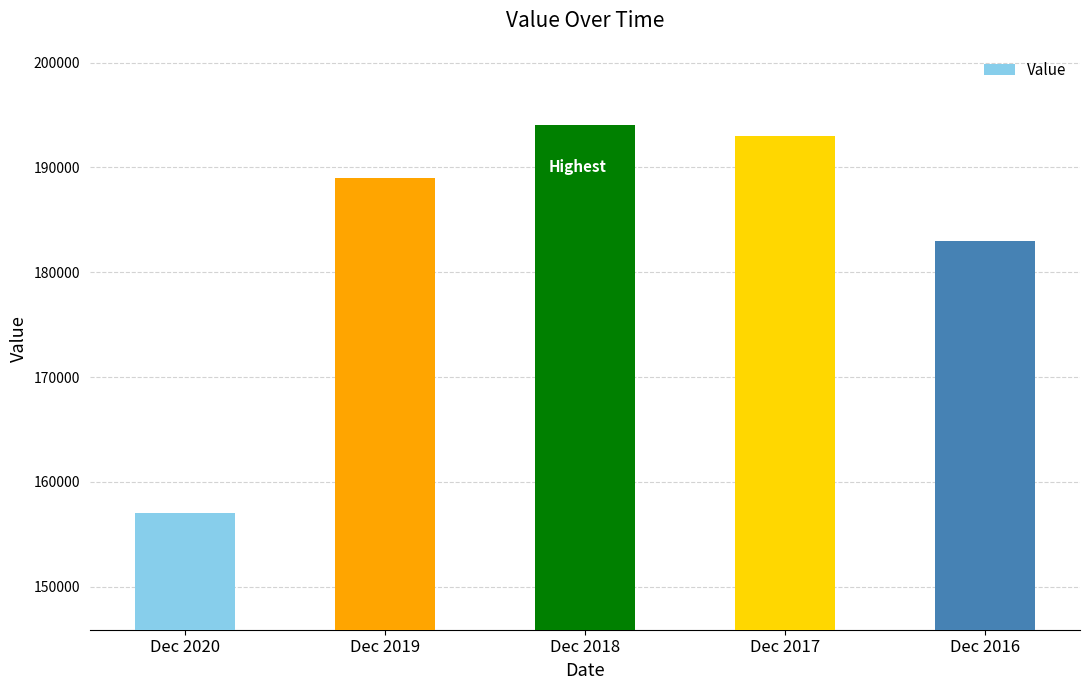

Reading left to right, list all the values displayed in this chart.

157000	189000	194000	193000	183000